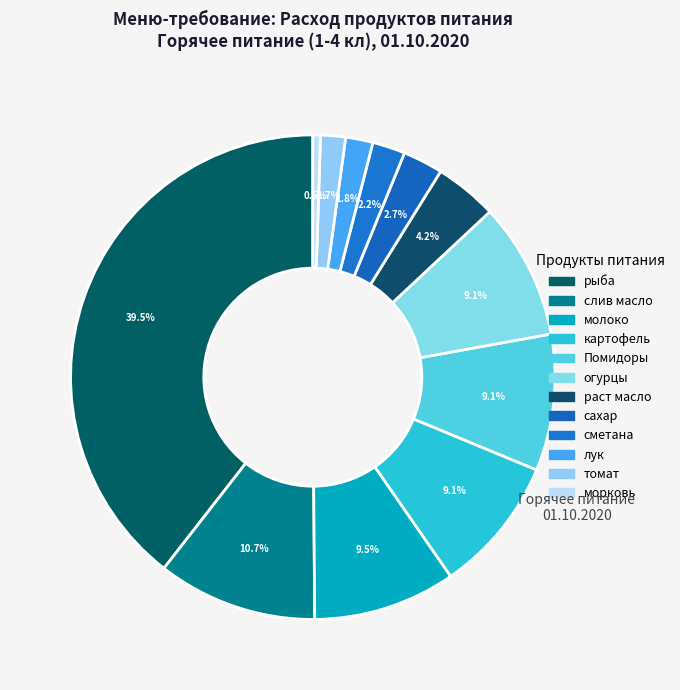

Which category has the smallest portion of the pie?

морковь